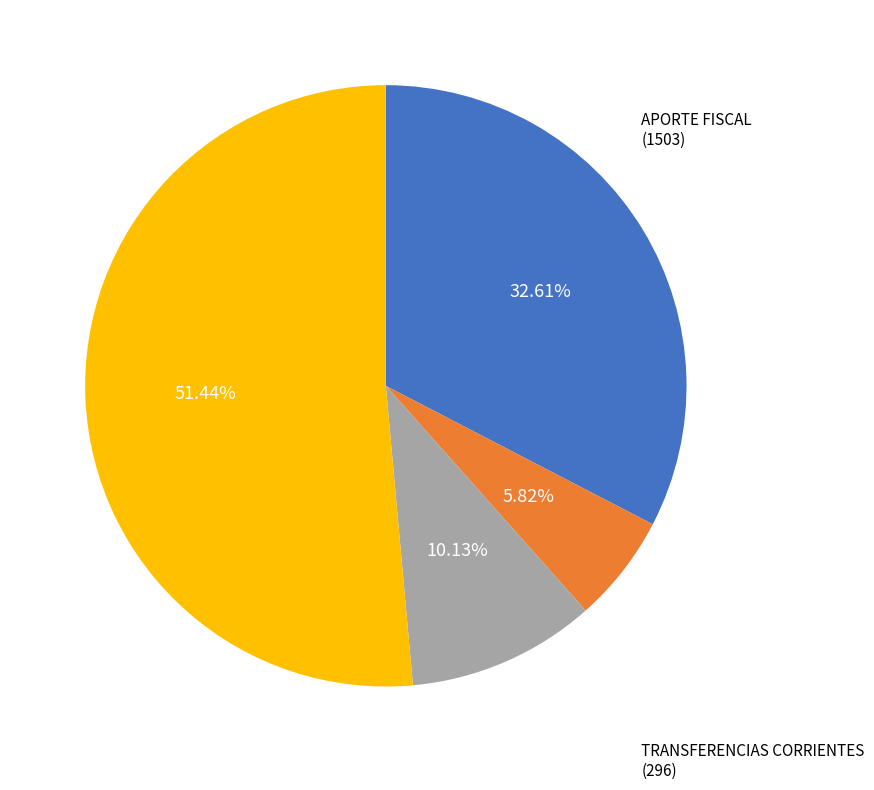

Is there any slice that represents more than half of the pie?

Yes